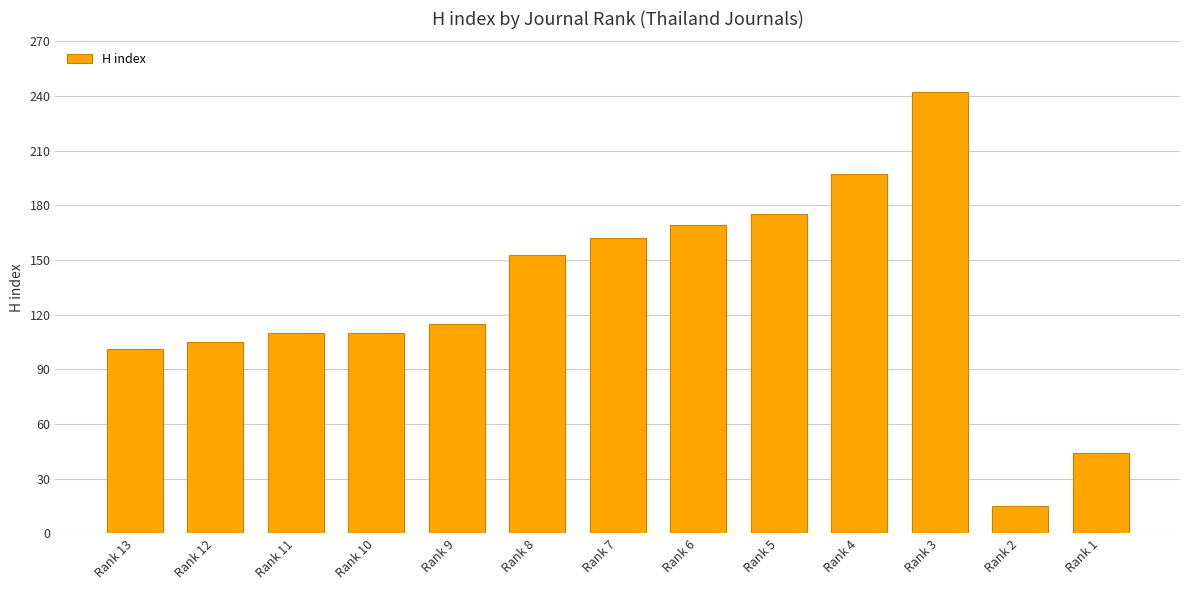

What is the difference between the second highest and second lowest values?

153